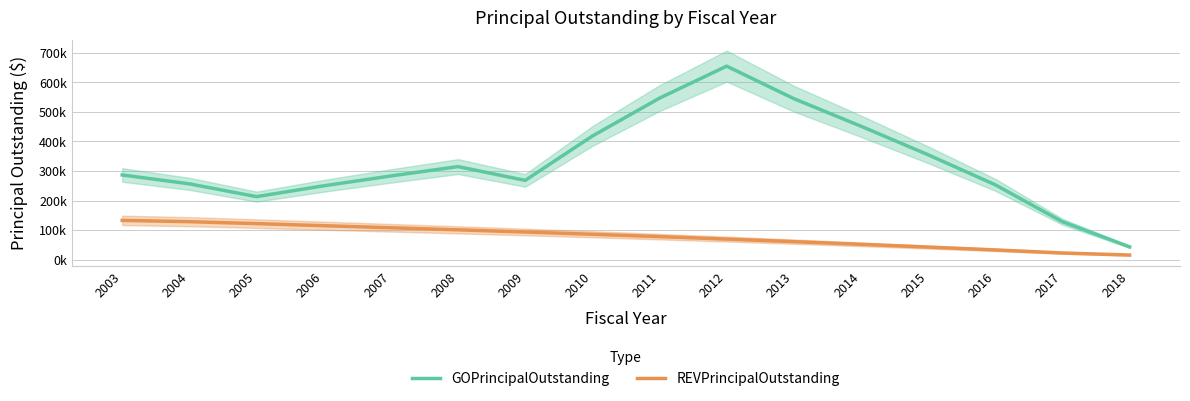

At which category is the sum across all series the highest?

2012